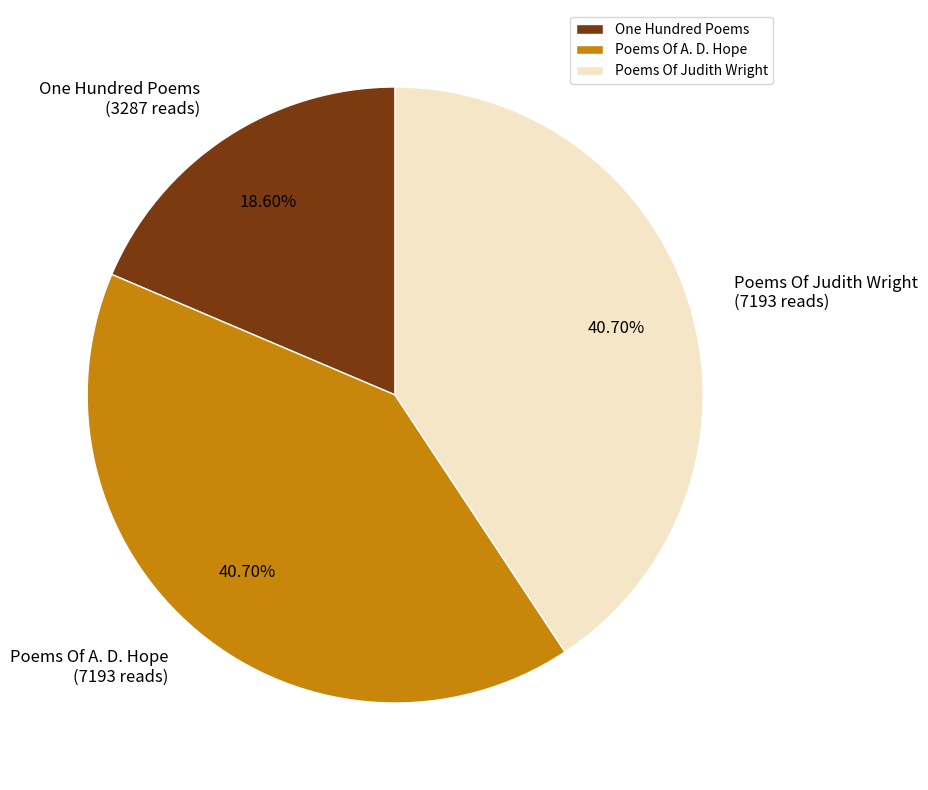

Which slice is the smallest?

One Hundred Poems